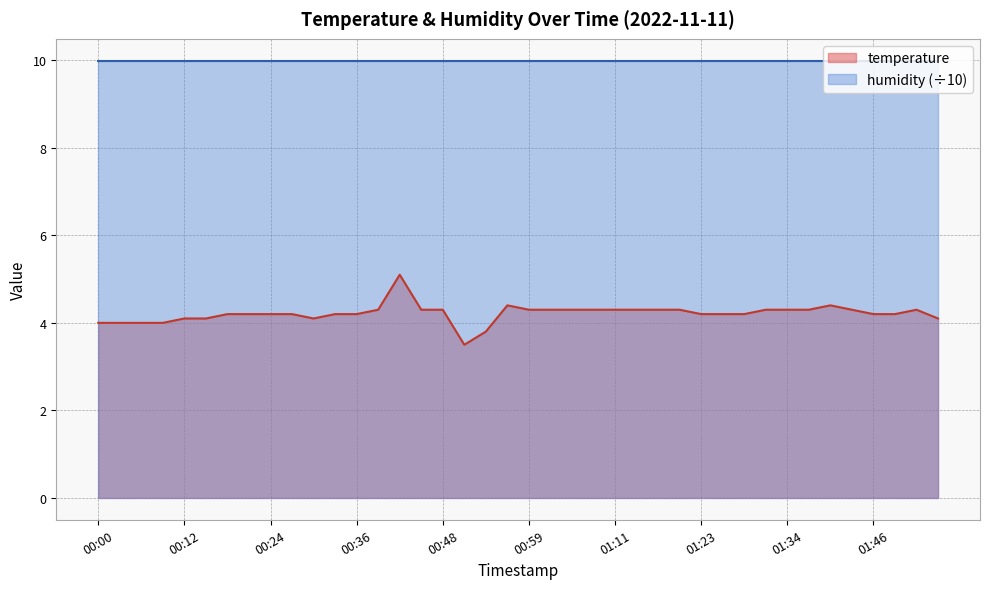

At which label is the value closest to 4?

00:00